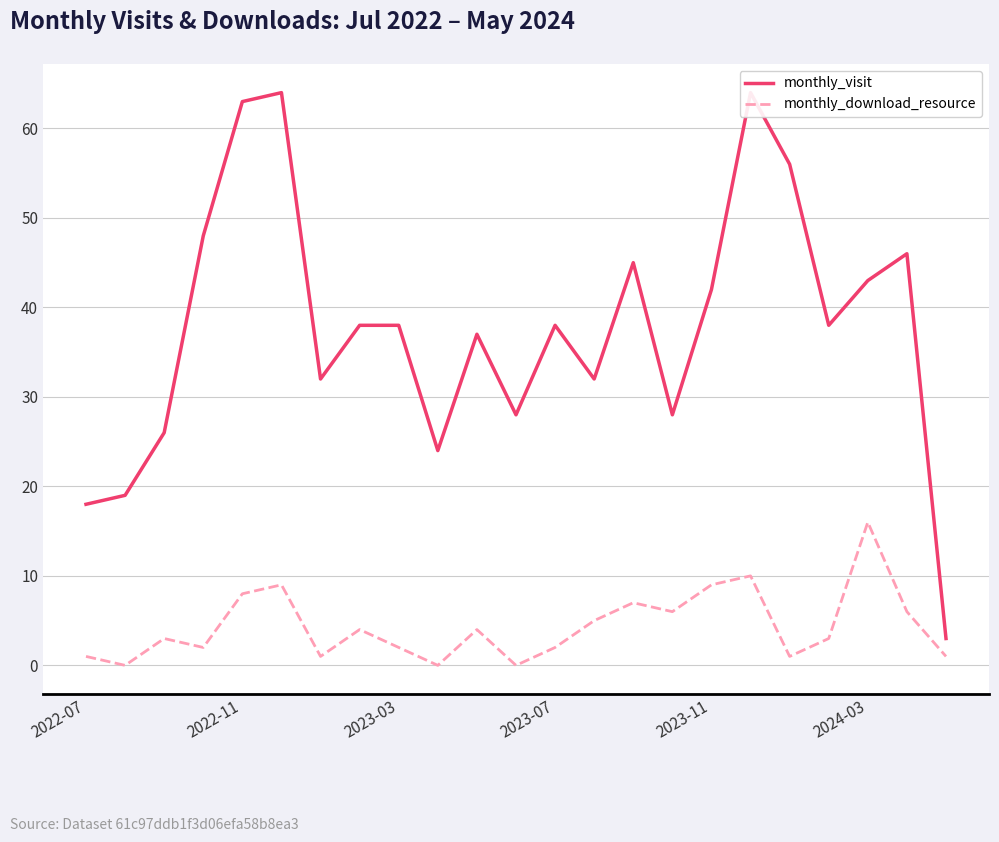

How many data points does each series have?

23